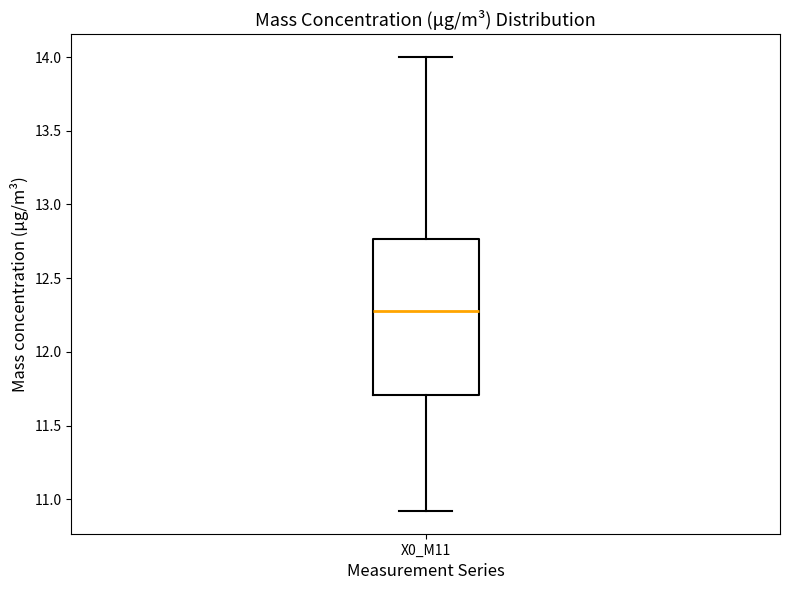

Transcribe this box plot: give where the median line is, the range the box spans, and where the two whiskers end, as read against the y-axis. The values are not printed on the chart, so give them approximately, as read against the axis.

median 12.30, box 11.70 to 12.75, whiskers 10.90 to 14.00